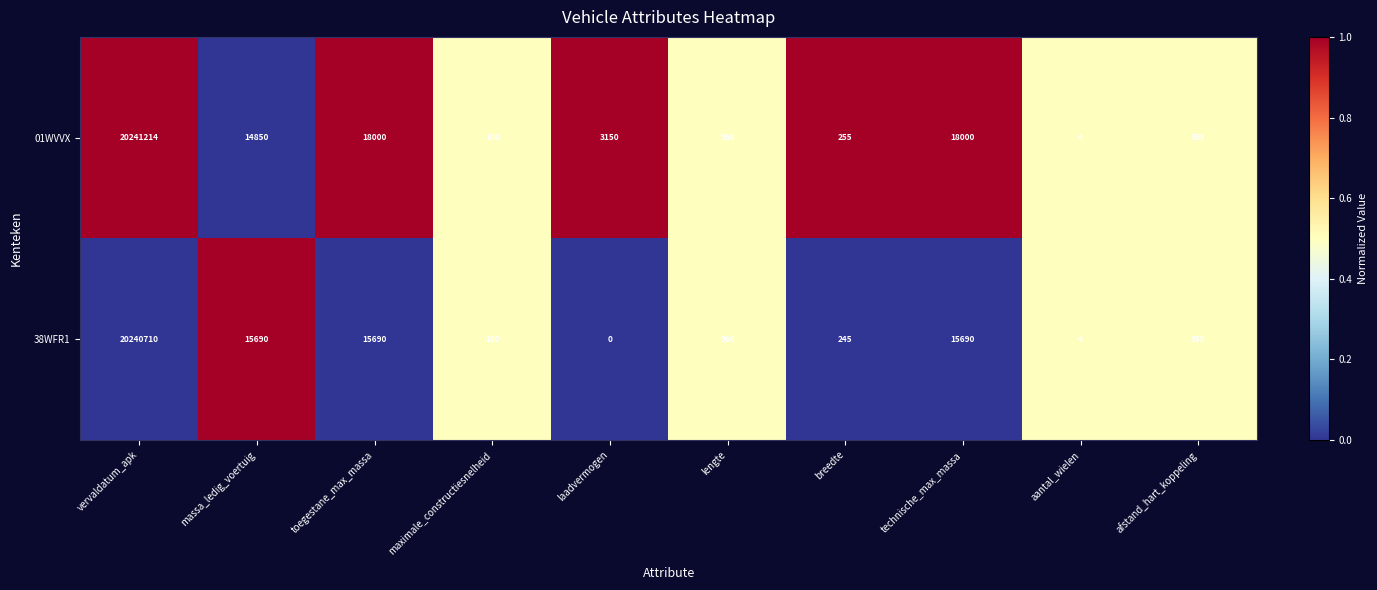

Count the number of categories in the chart.

10